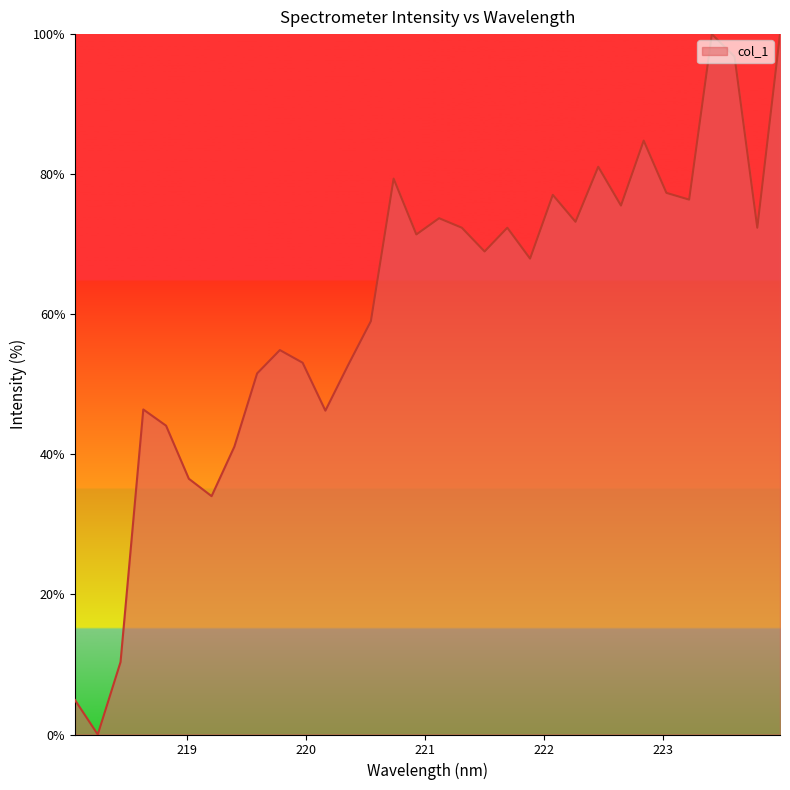

What is the difference between the maximum and minimum values?

100.0